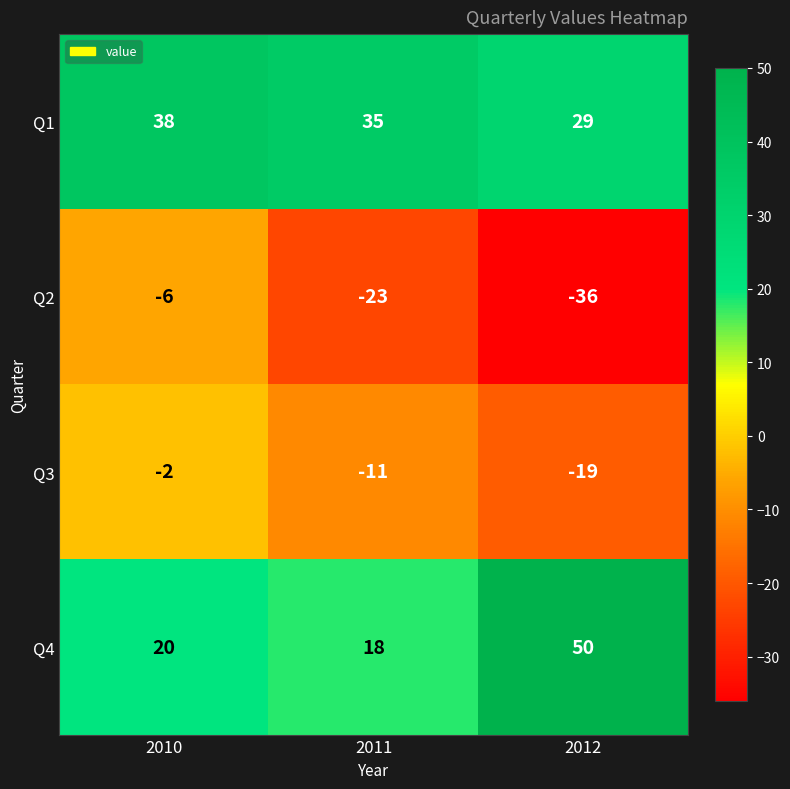

Where is Q1 nearest to the value 33?

2011